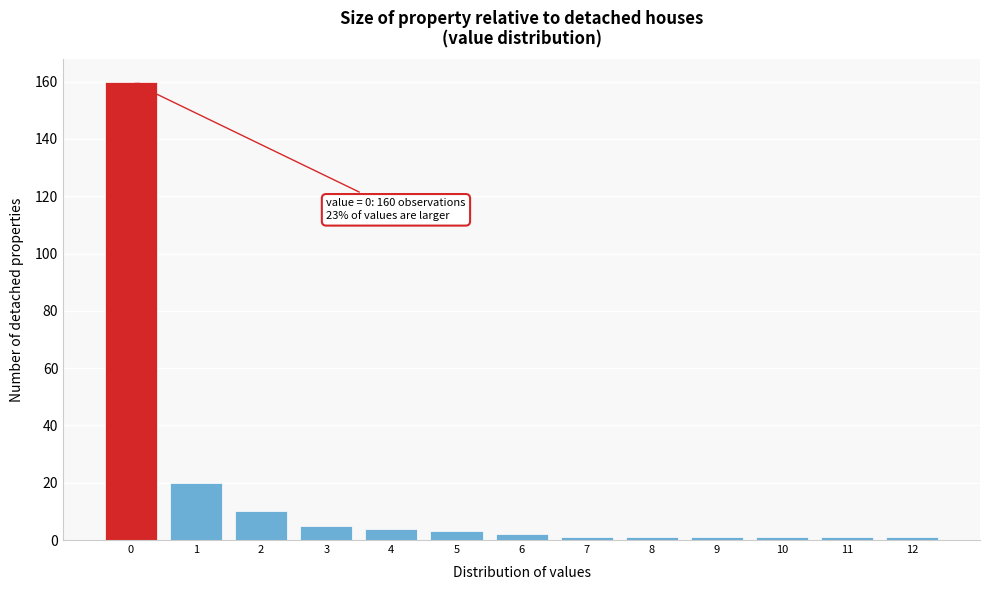

Which range on the x-axis has the tallest bar?

-0.5 to 0.5